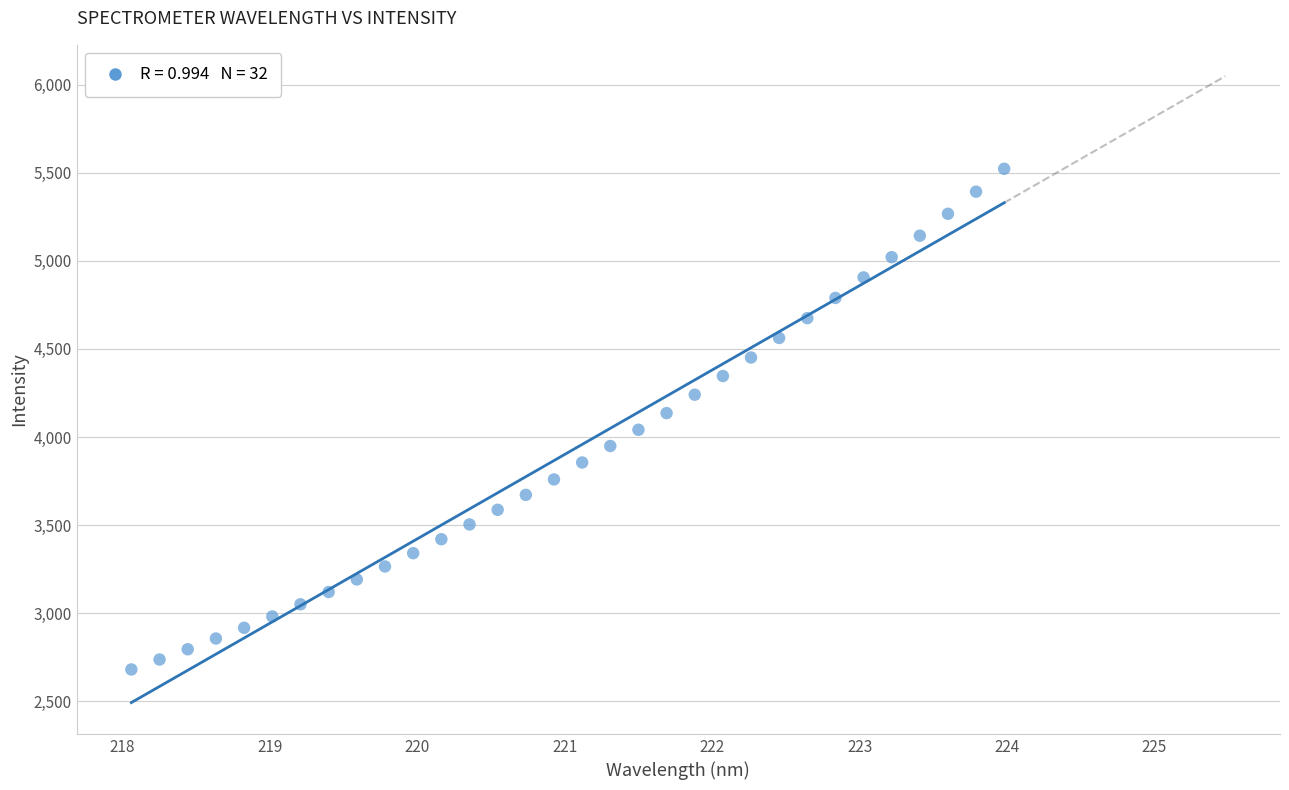

What is the range of Y values (max minus min)?

2841.6